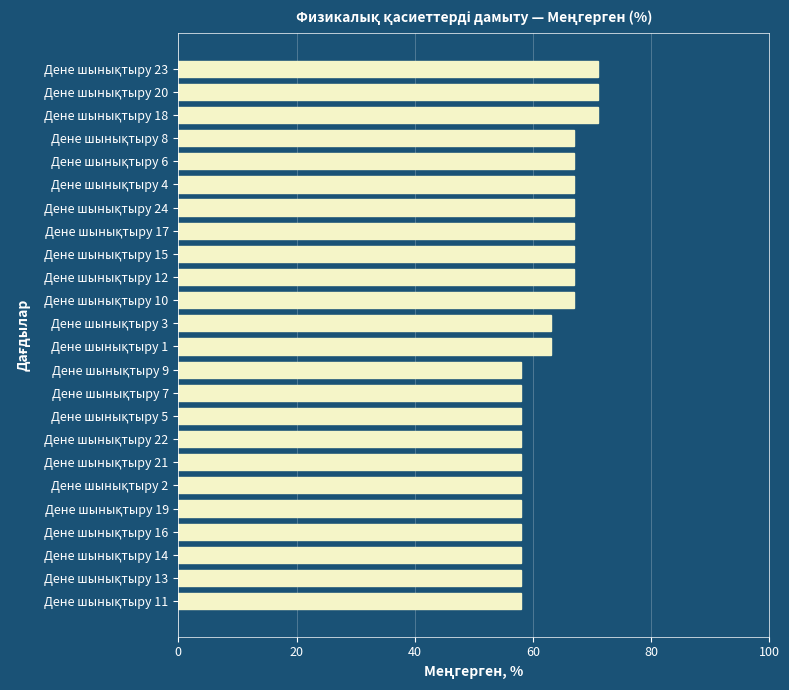

What is the smallest value displayed?

58